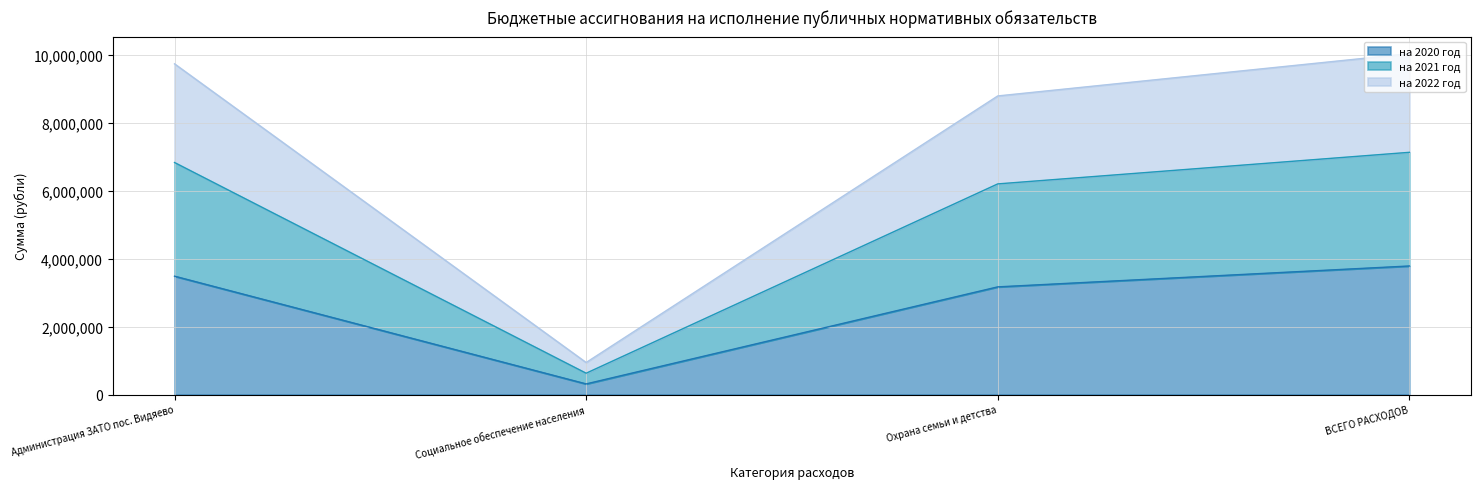

True or false: на 2020 год has more than 2 points higher than both neighbors.

False